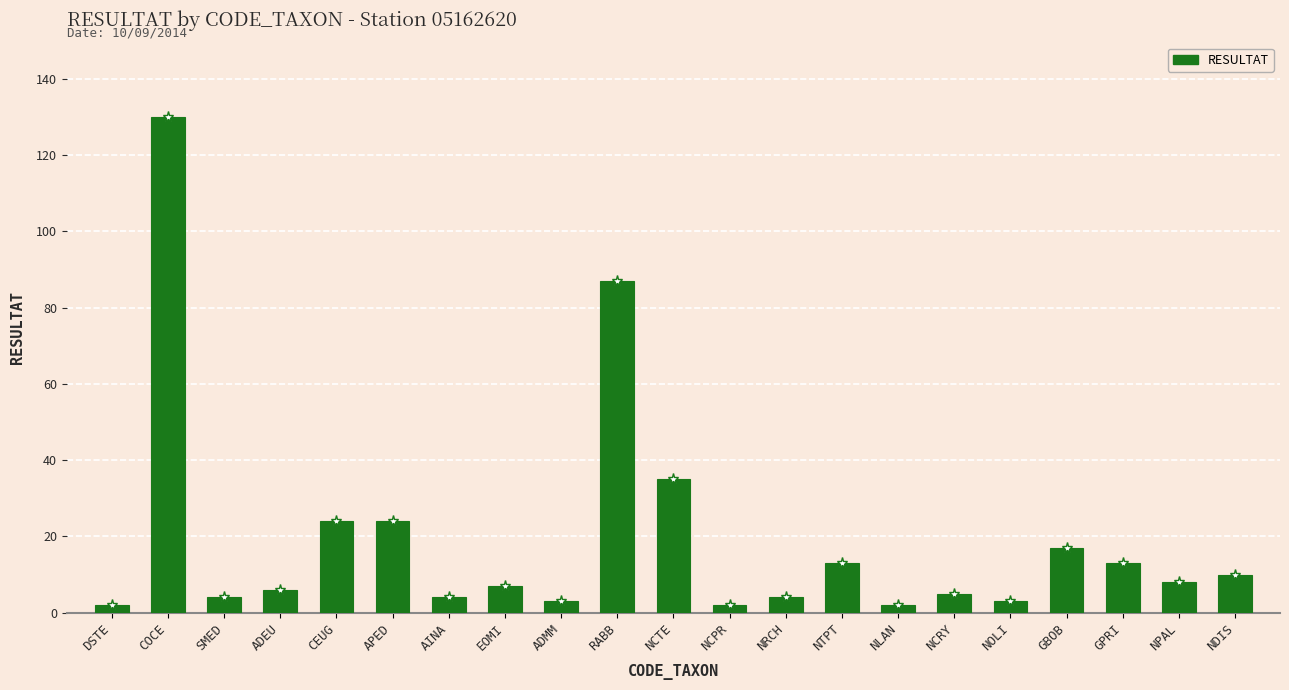

What is the sum of all values?

403